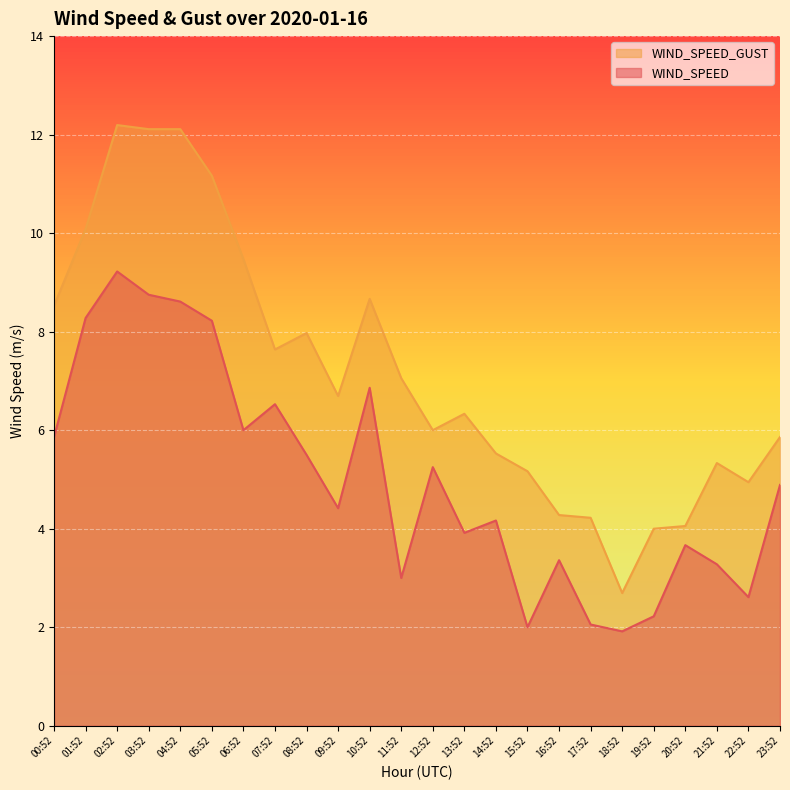

Which series has the widest spread of values?

WIND_SPEED_GUST